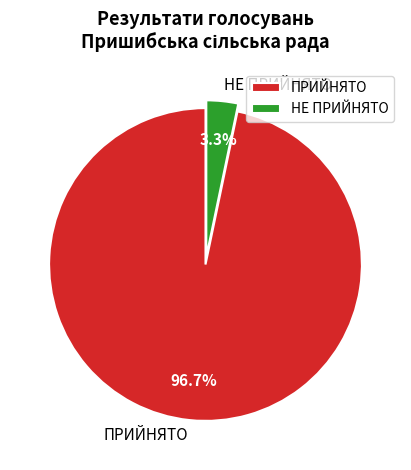

What is the largest slice in the pie chart?

ПРИЙНЯТО